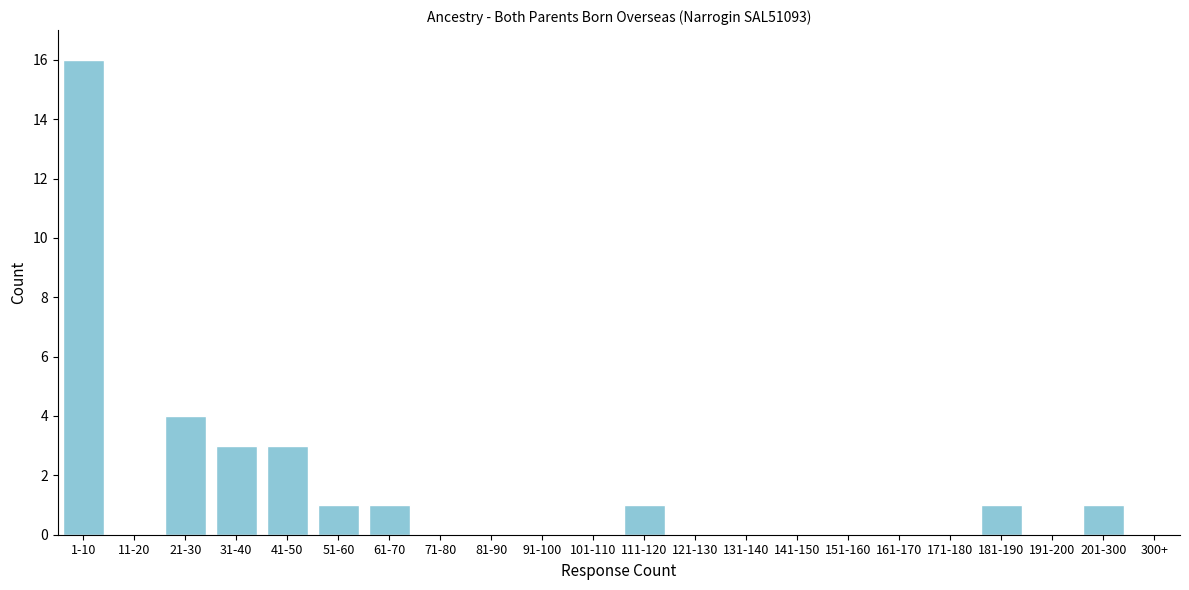

Reading left to right, extract all data points from this chart.

1-10=16	11-20=0	21-30=4	31-40=3	41-50=3	51-60=1	61-70=1	71-80=0	81-90=0	91-100=0	101-110=0	111-120=1	121-130=0	131-140=0	141-150=0	151-160=0	161-170=0	171-180=0	181-190=1	191-200=0	201-300=1	300+=0